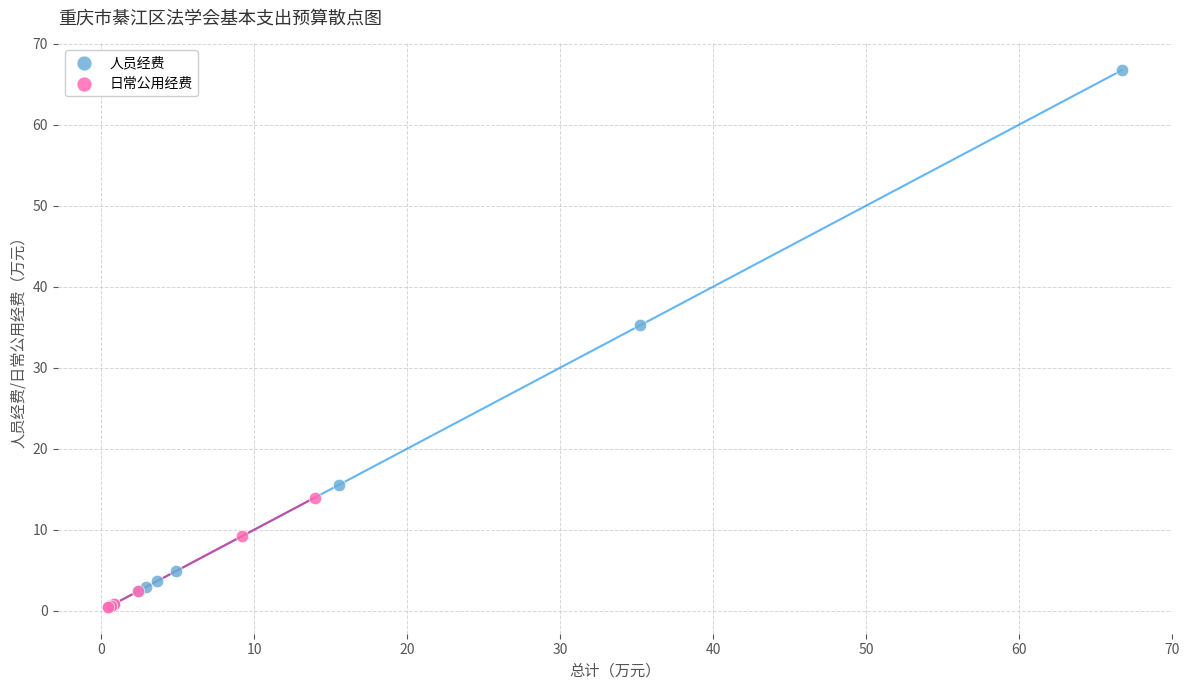

Which series has the widest spread of Y values?

人员经费